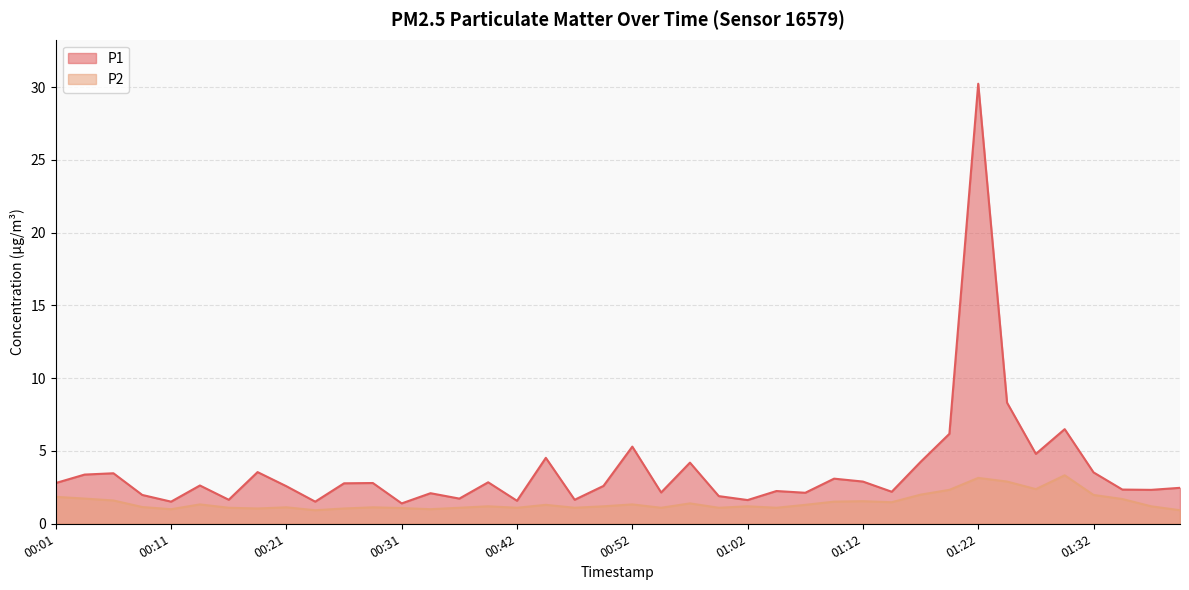

Rank the series by their average value, from highest to lowest.

P1, P2